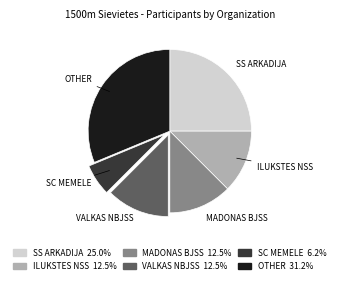

Does any single category account for the majority?

No